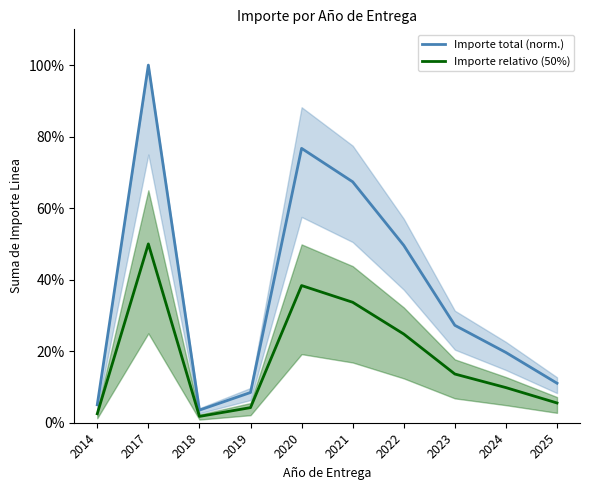

At which category does Importe relativo (50%) reach its first local peak?

2017